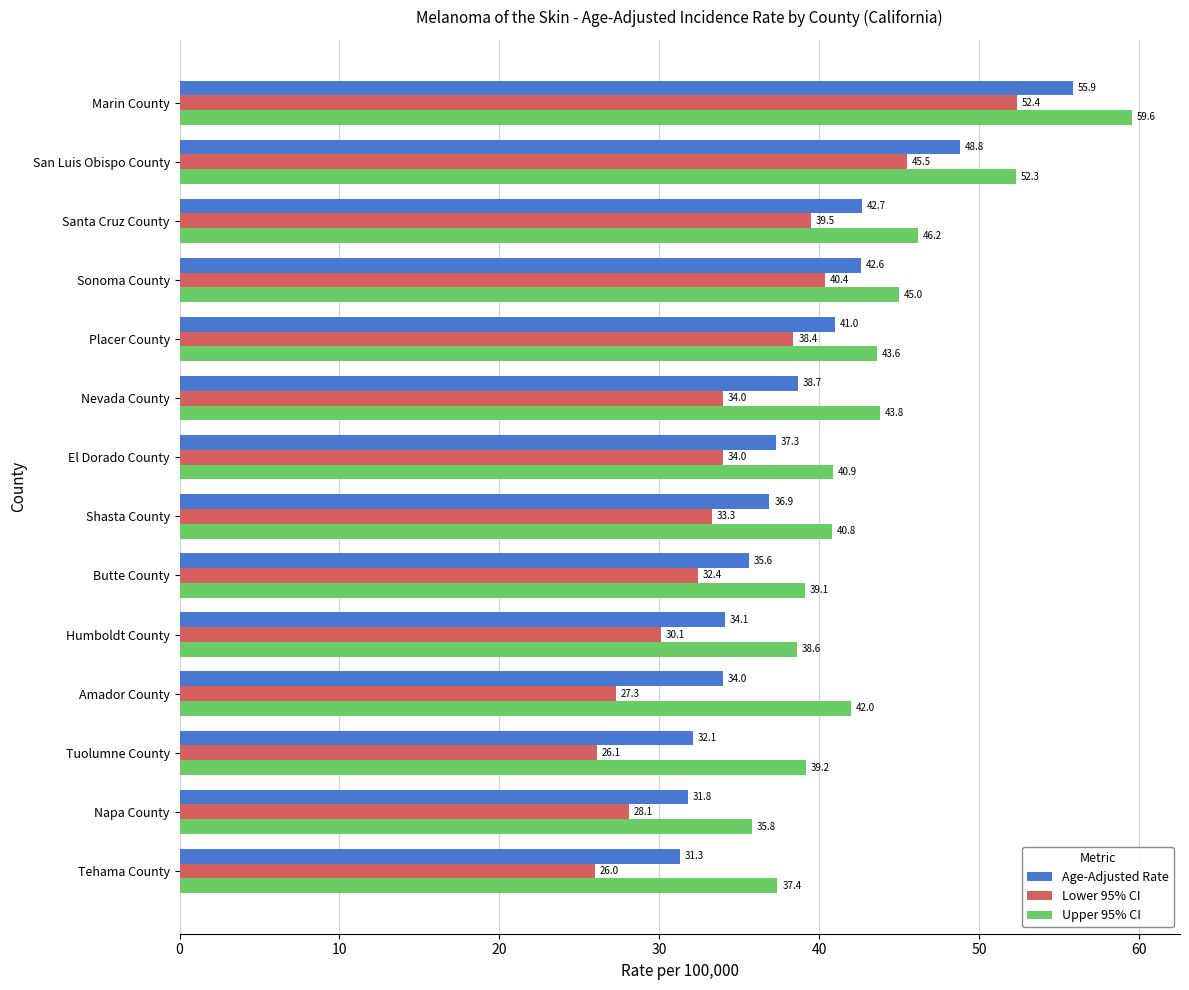

Is it true that Lower 95% CI equals 10.5 at El Dorado County?

False